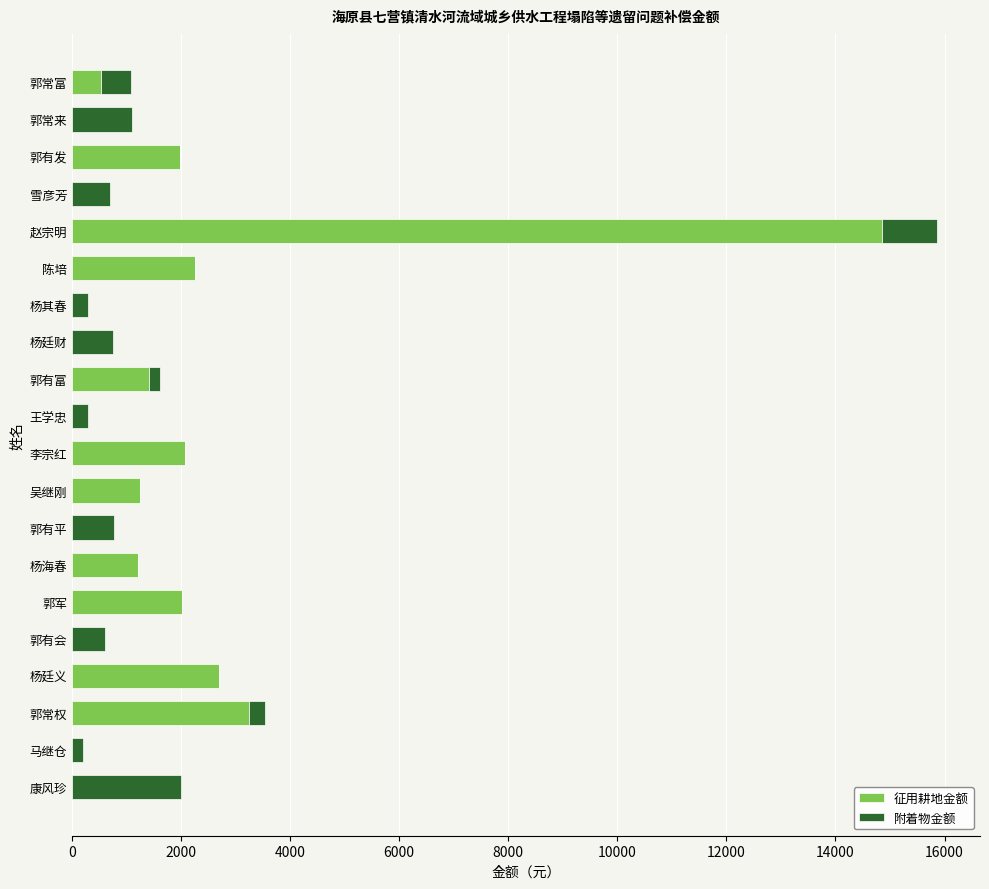

True or false: 征用耕地金额 has a value of 1022 at 陈培.

False